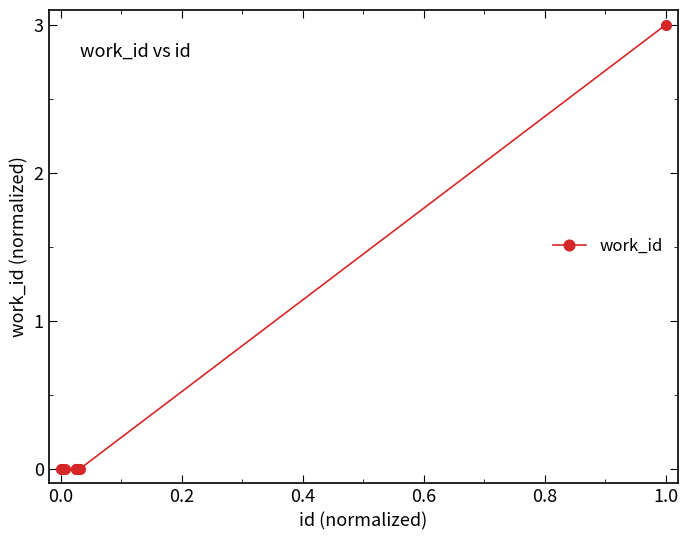

Count the values in the range 0 to 1.

8